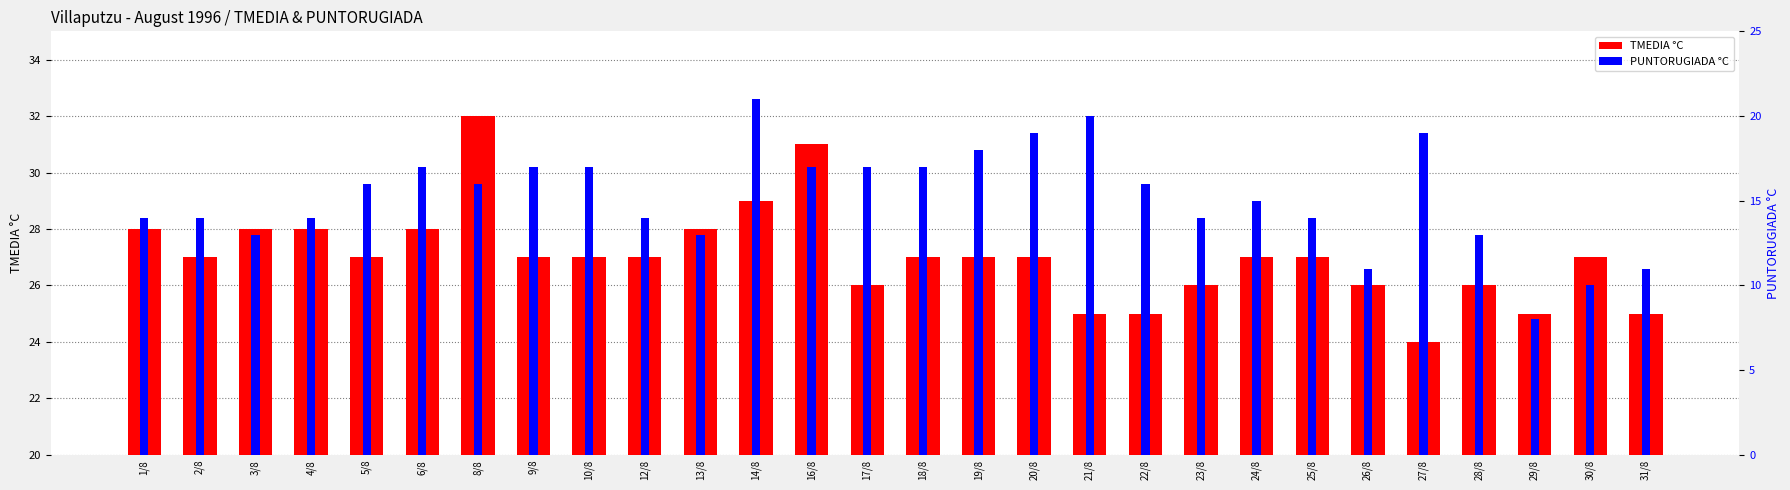

How many data points in TMEDIA °C are above 27?

8